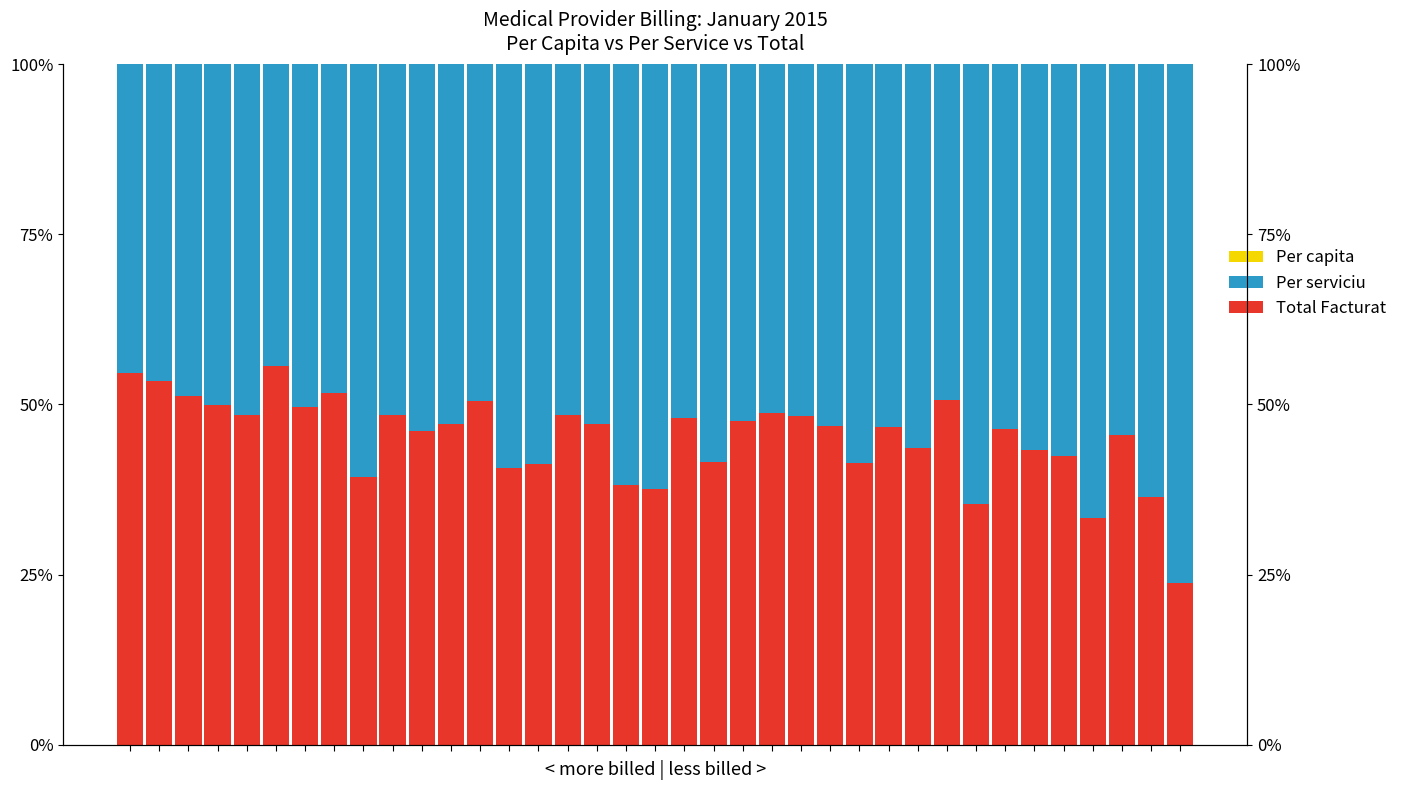

What is the sum of the Per serviciu values at 15 and 29?

200.0